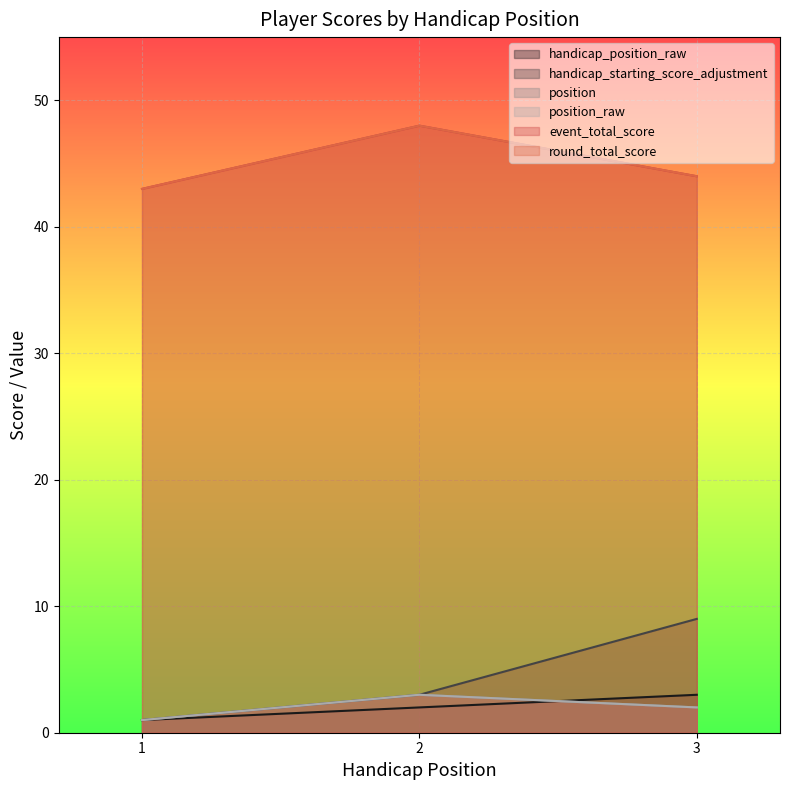

Reading left to right, list all the values displayed in this chart.

handicap_position_raw: 1=1	2=2	3=3
handicap_starting_score_adjustment: 1=1	2=3	3=9
position: 1=1	2=3	3=2
position_raw: 1=1	2=3	3=2
event_total_score: 1=43	2=48	3=44
round_total_score: 1=43	2=48	3=44